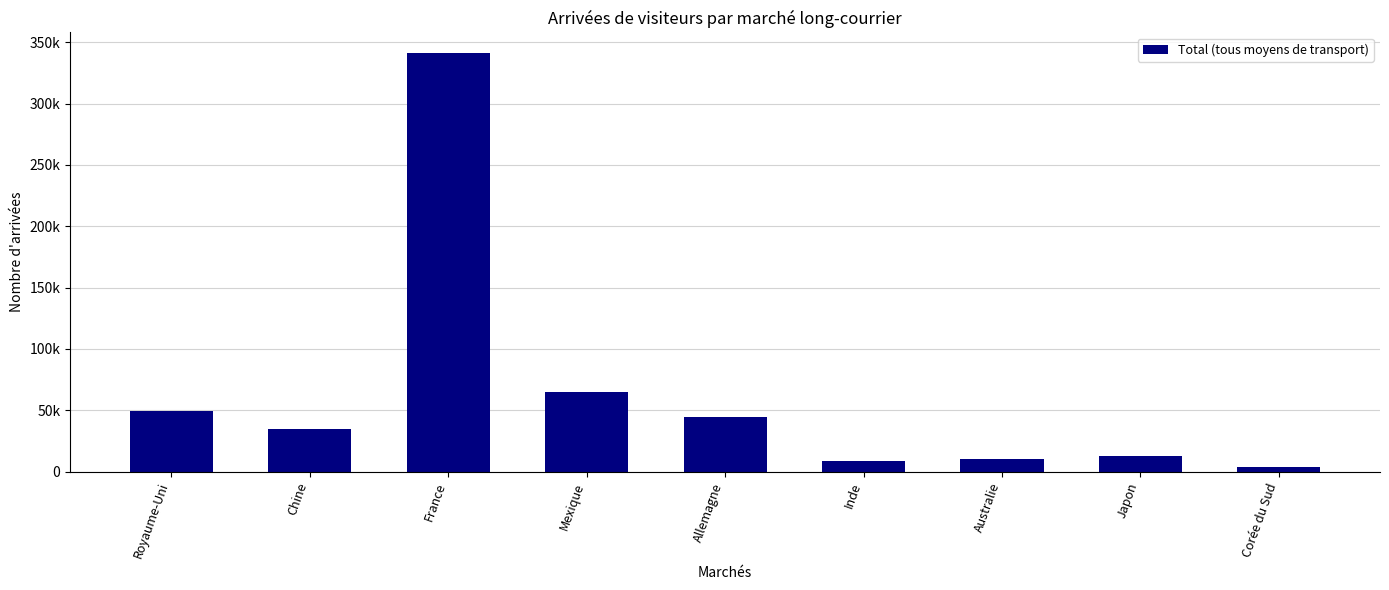

What is the smallest value displayed?

3862